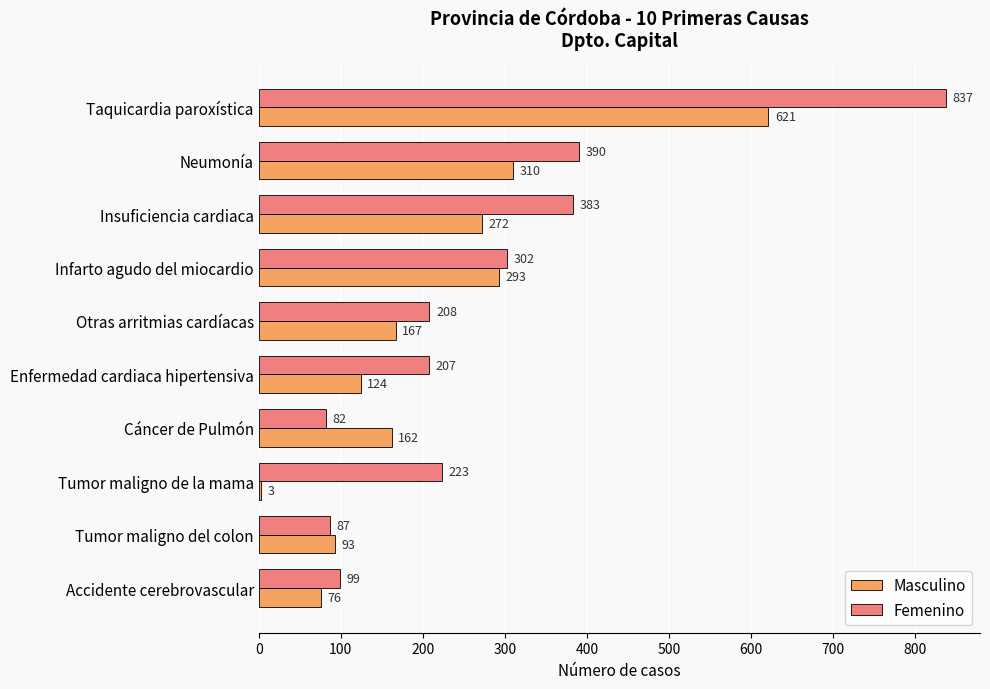

What is the highest value of the Masculino series?

621